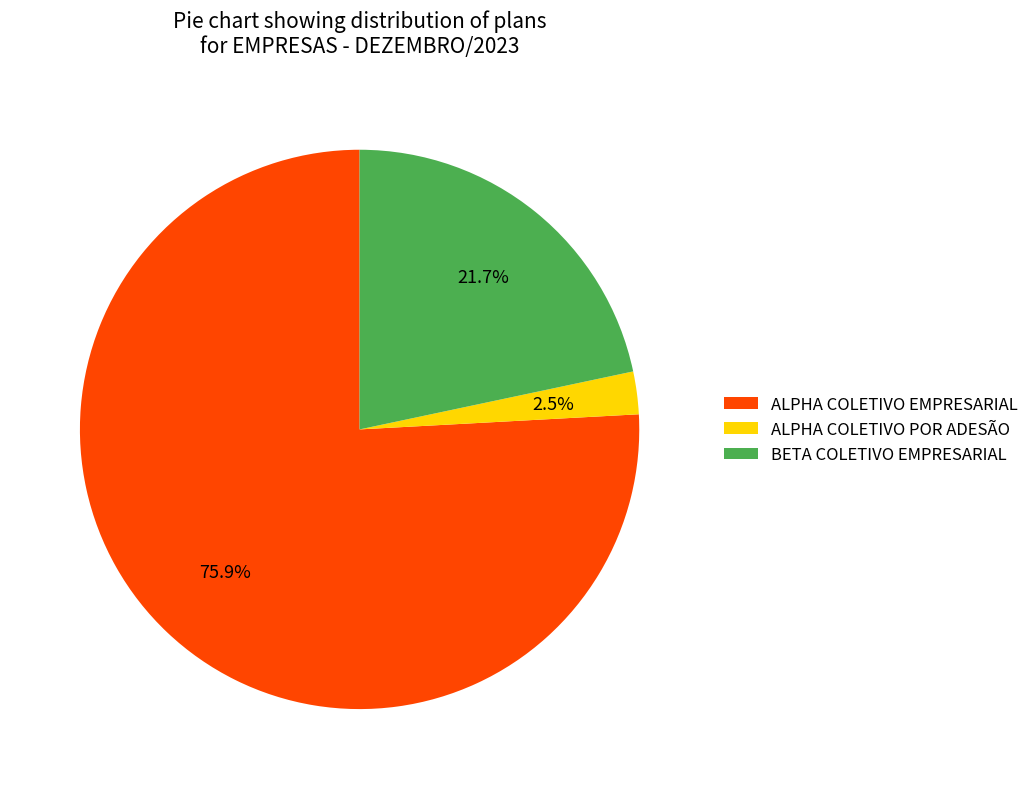

Does ALPHA COLETIVO EMPRESARIAL account for over 50% of the chart?

Yes